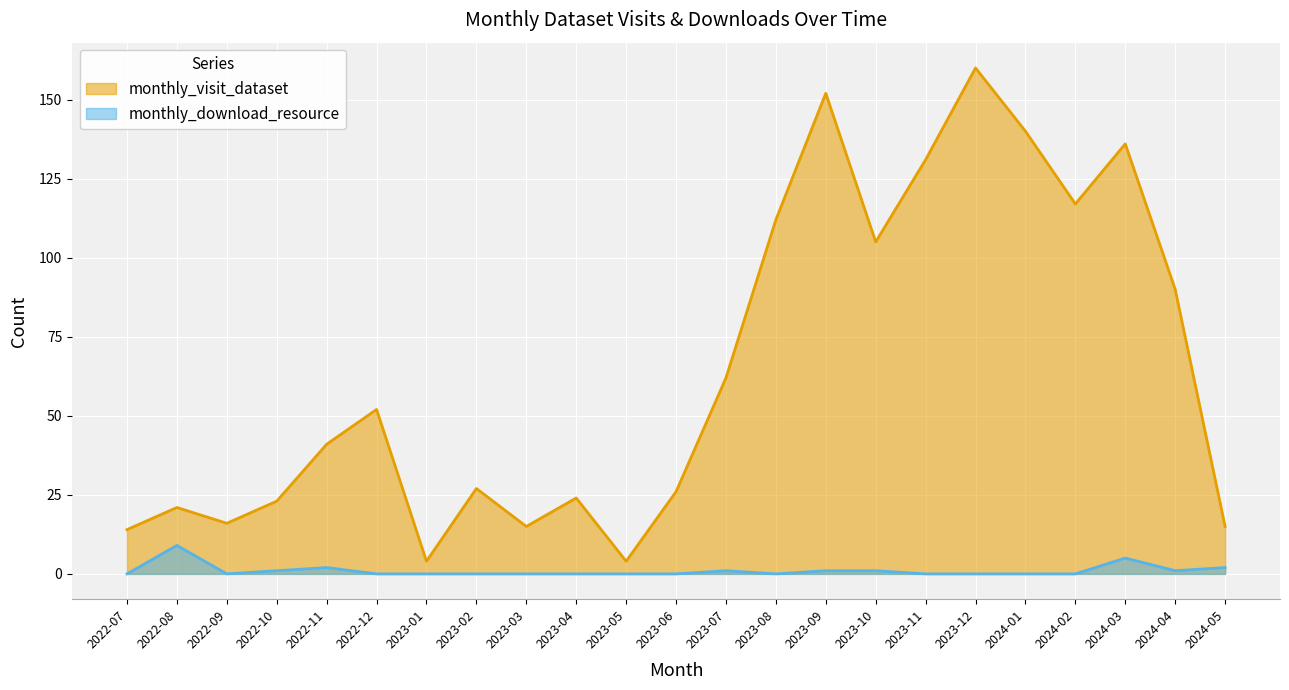

Between 2024-02 and 2023-11, which is larger?

2023-11